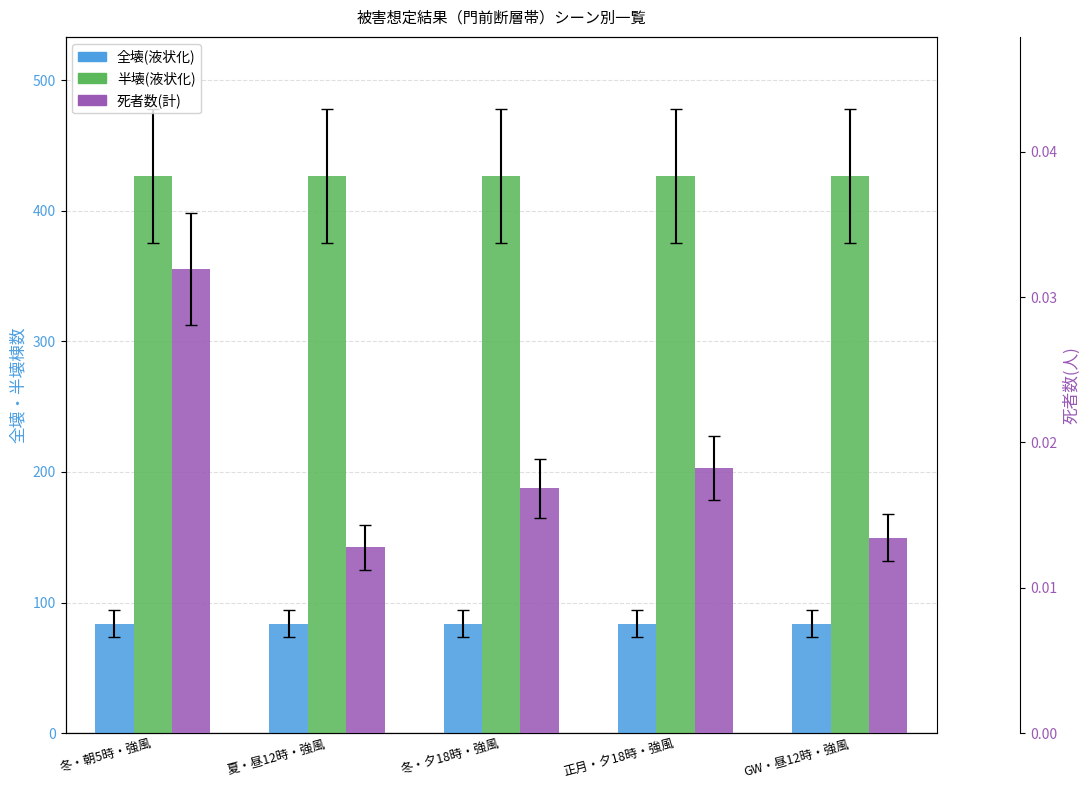

What are all the series names shown in the legend?

全壊(液状化), 半壊(液状化), 死者数(計)